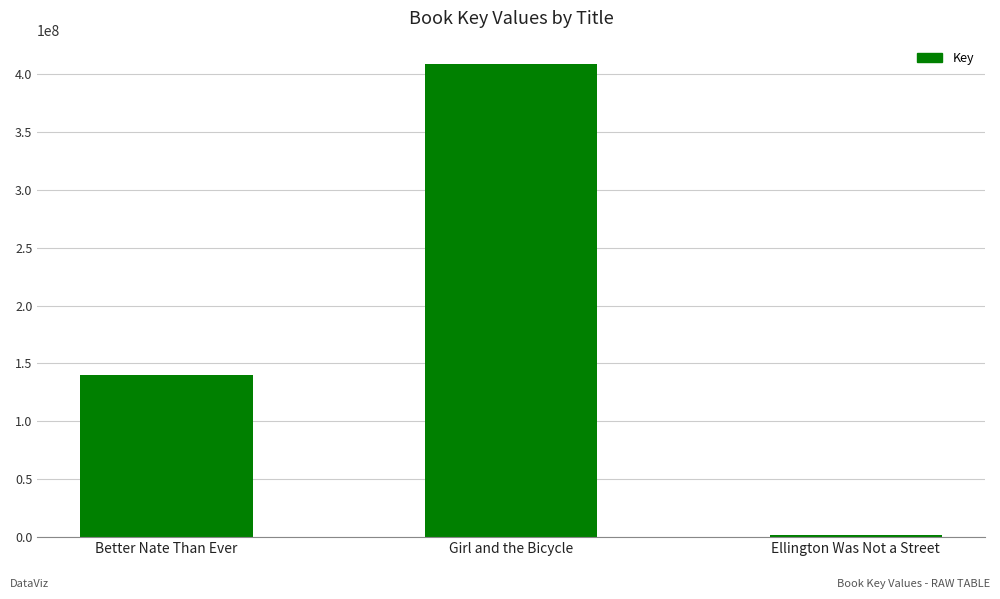

Rank the categories by value from highest to lowest.

Girl and the Bicycle, Better Nate Than Ever, Ellington Was Not a Street